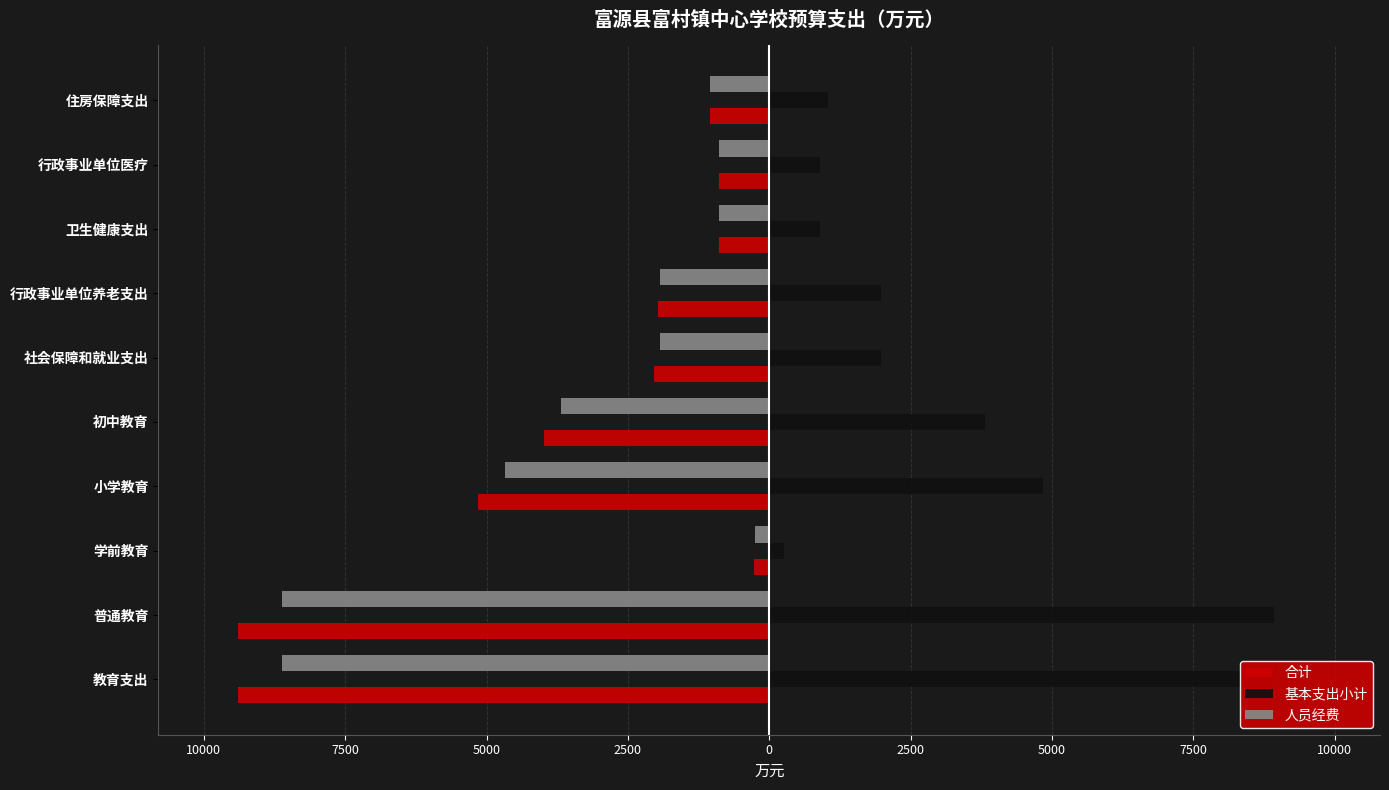

What is the difference between the highest and lowest values at 7500?

523.9